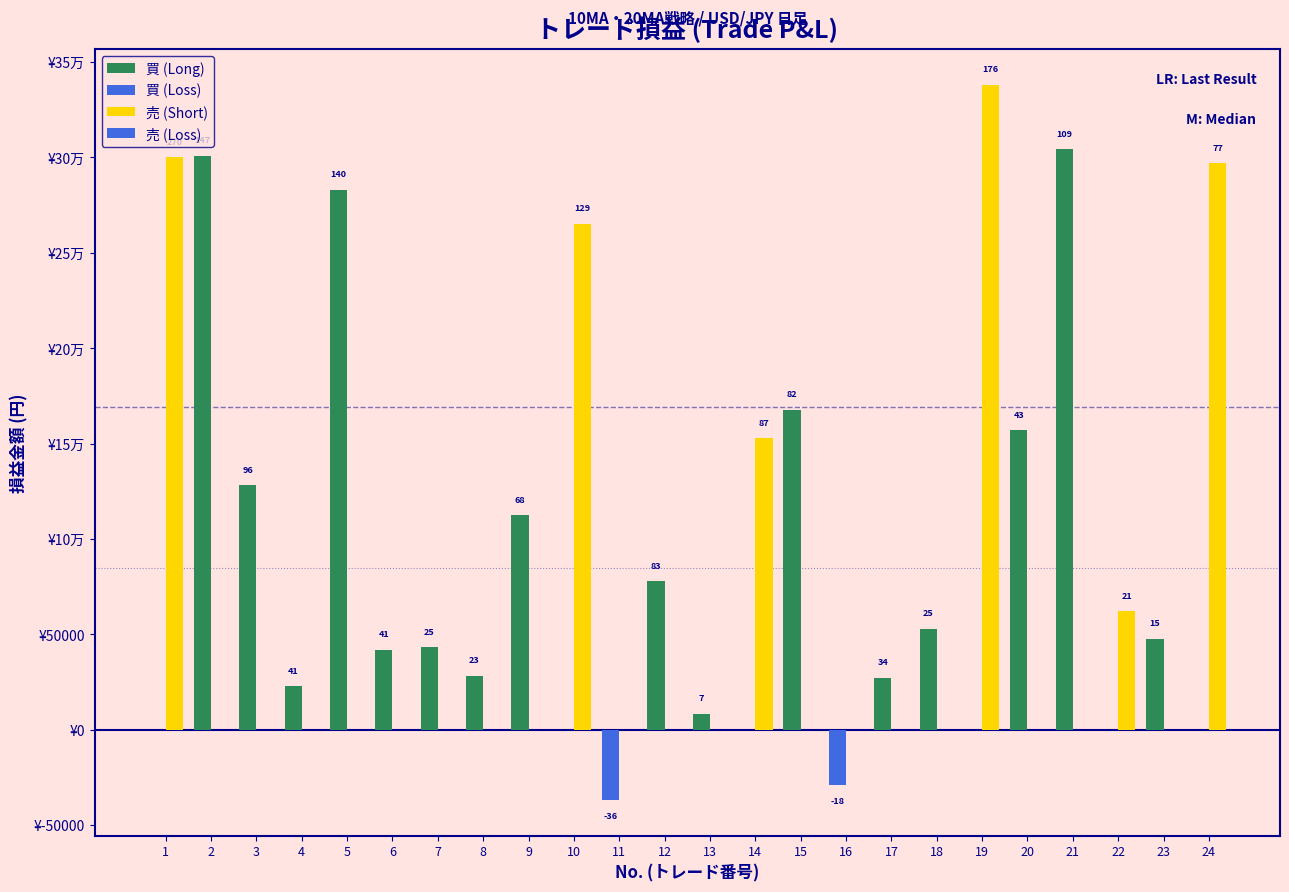

Does the chart contain stacked bars?

No